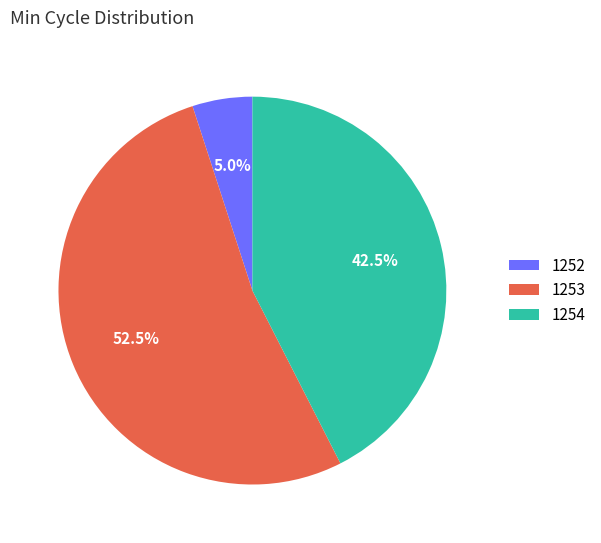

What is the ratio of the value at 1254 to the value at 1253?

0.8